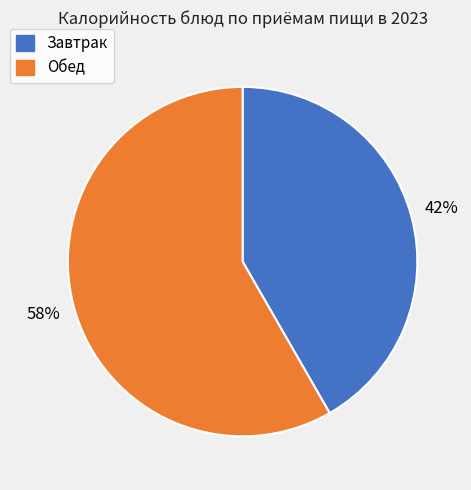

Which category has the smallest portion of the pie?

Завтрак